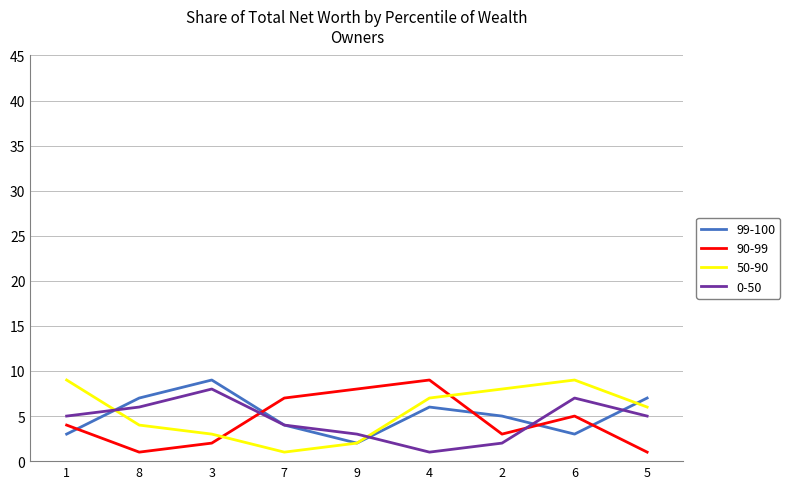

Reading right to left, transcribe all the data shown in this chart.

99-100: 5=7	6=3	2=5	4=6	9=2	7=4	3=9	8=7	1=3
90-99: 5=1	6=5	2=3	4=9	9=8	7=7	3=2	8=1	1=4
50-90: 5=6	6=9	2=8	4=7	9=2	7=1	3=3	8=4	1=9
0-50: 5=5	6=7	2=2	4=1	9=3	7=4	3=8	8=6	1=5